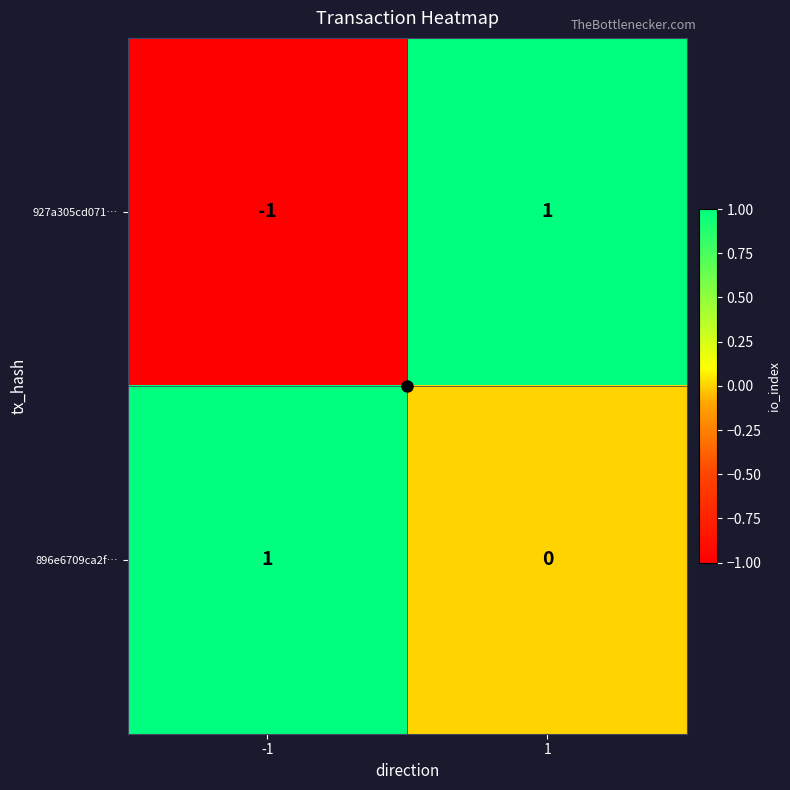

The value of 927a305cd071… at 1 is 1. True or false?

True